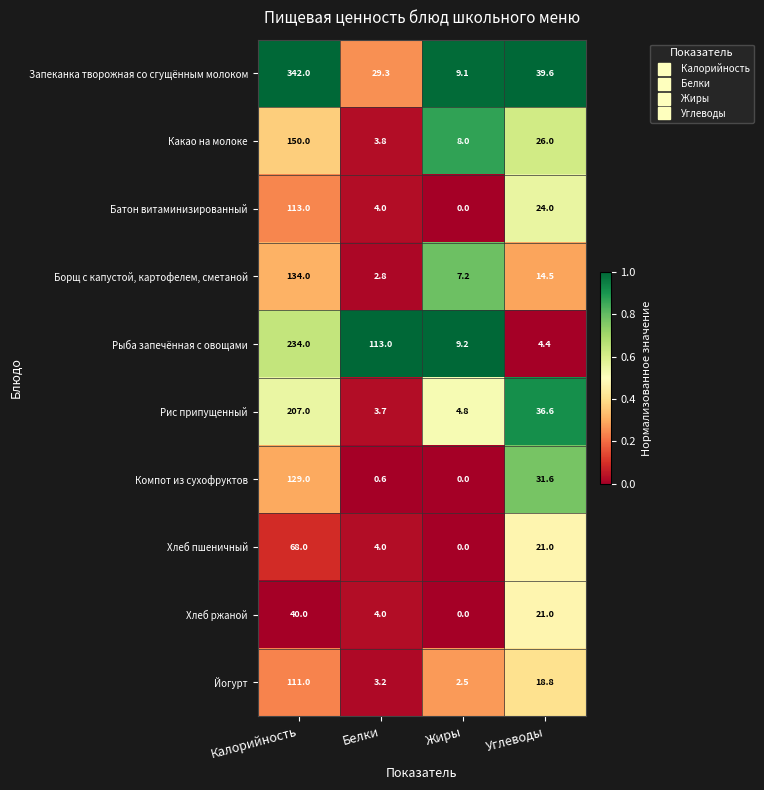

What is the difference between the maximum and second lowest values in the Рис припущенный series?

202.2